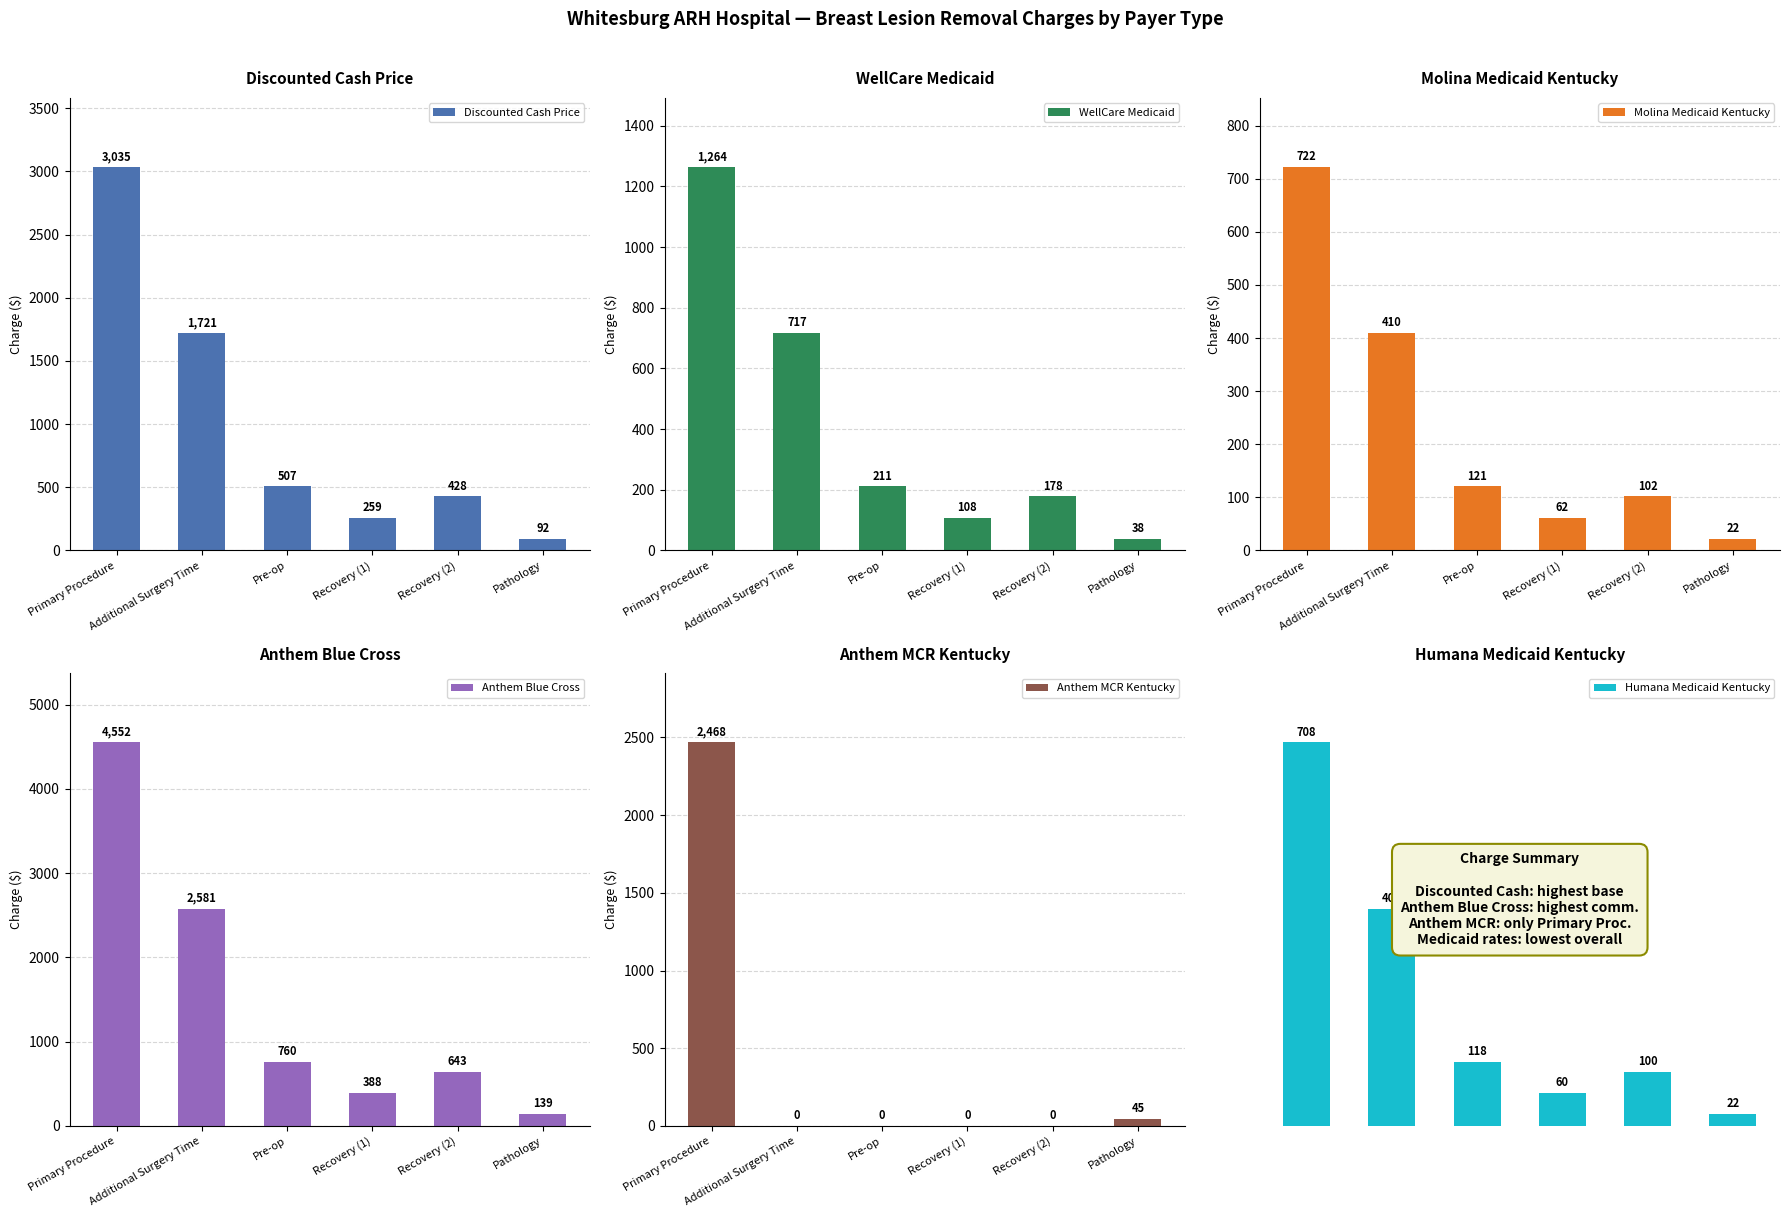

What position from the left is Recovery (1)?

4